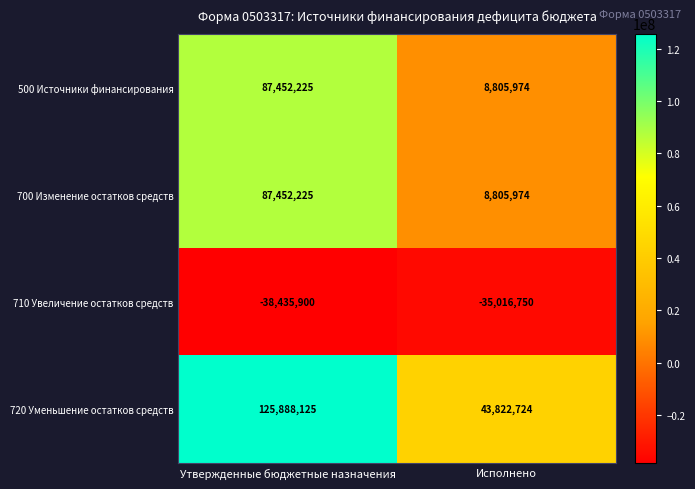

Which series has the largest range (max minus min)?

720 Уменьшение остатков средств